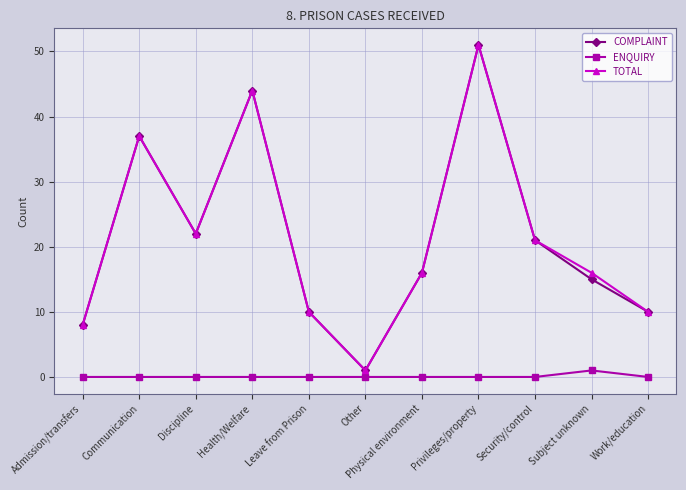

What is the sum of all ENQUIRY values?

1